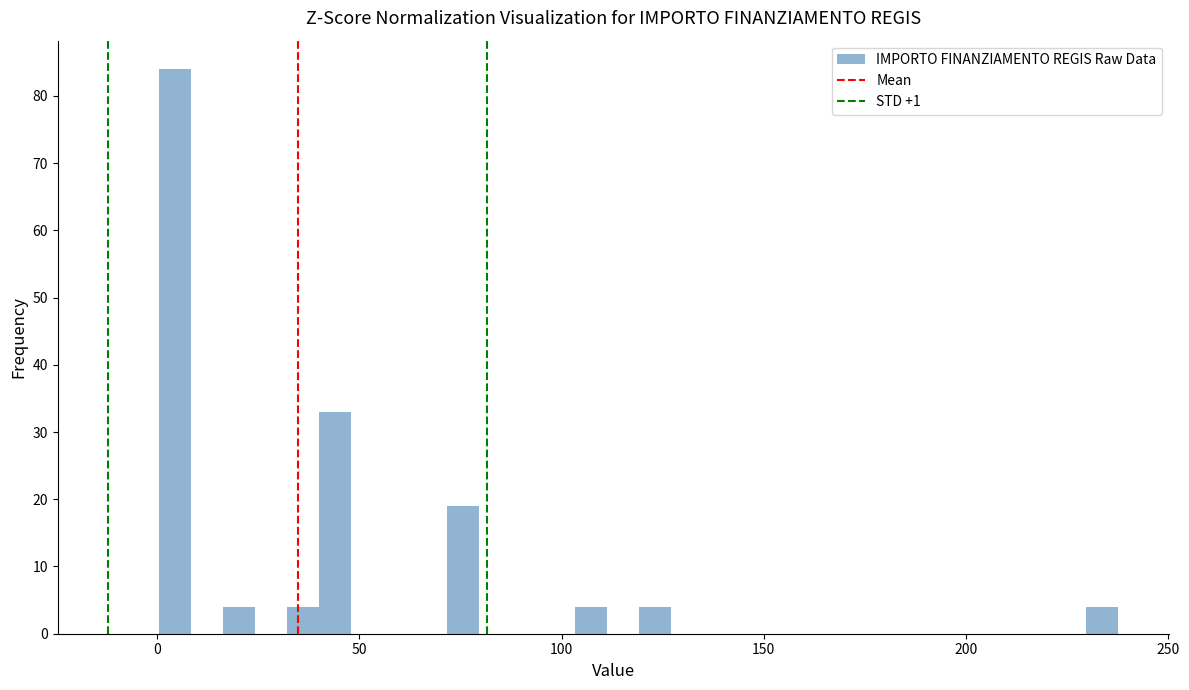

Read against the x-axis, roughly where is the centre of the tallest bar?

5